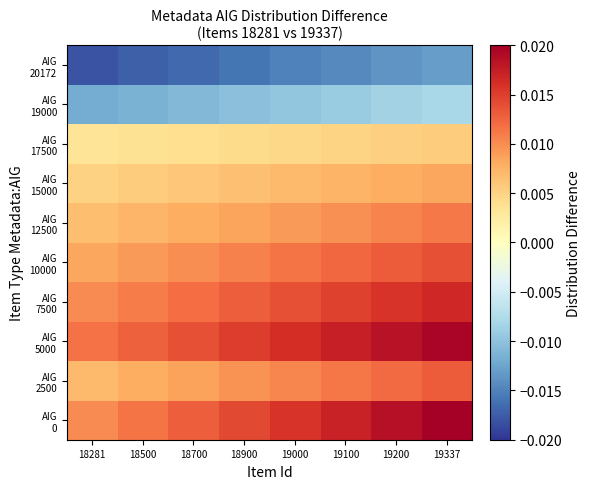

Which series has the widest spread of values?

AIG 0